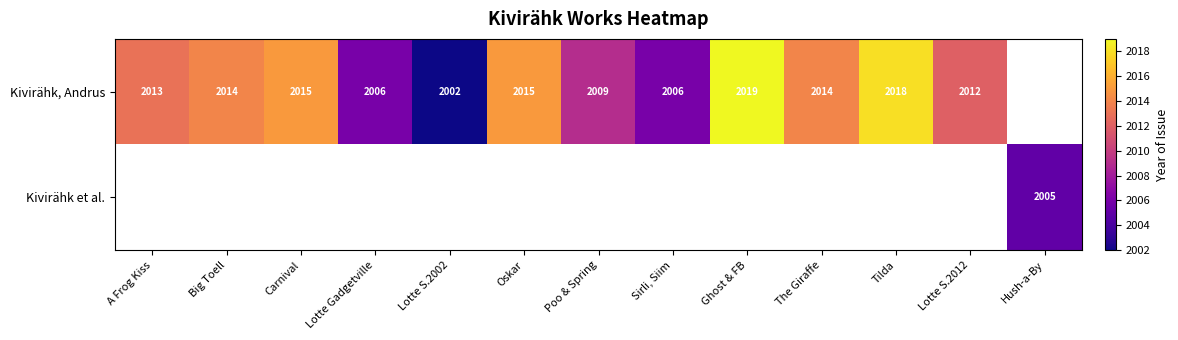

The value of Kivirähk, Andrus at Lotte Gadgetville is 2883. True or false?

False